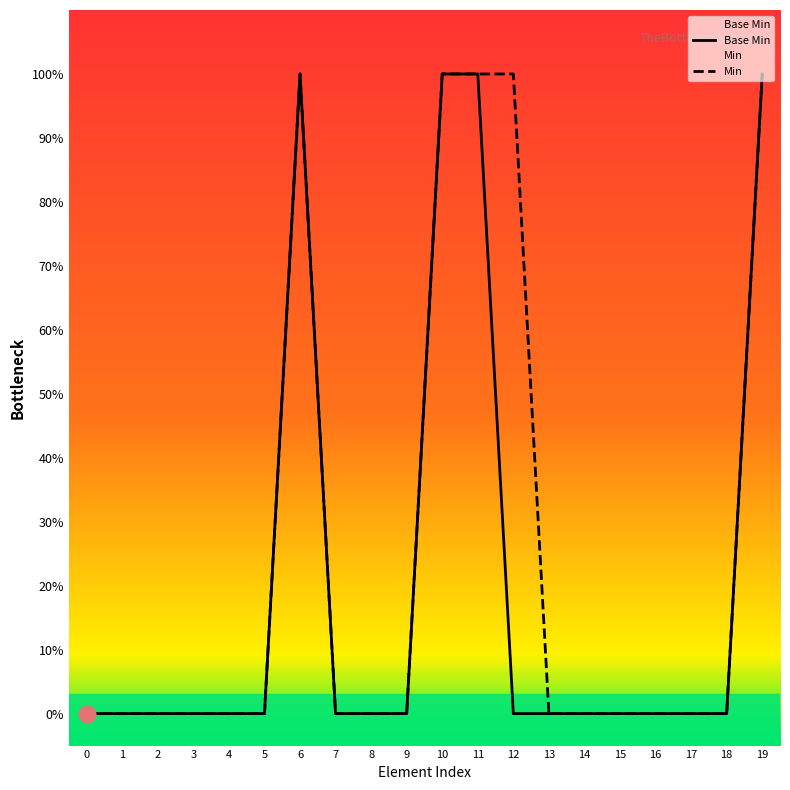

Reading left to right, extract all data points from this chart.

Base Min: 0	0	0	0	0	0	1	0	0	0	1	1	0	0	0	0	0	0	0	1
Min: 0	0	0	0	0	0	1	0	0	0	1	1	1	0	0	0	0	0	0	1